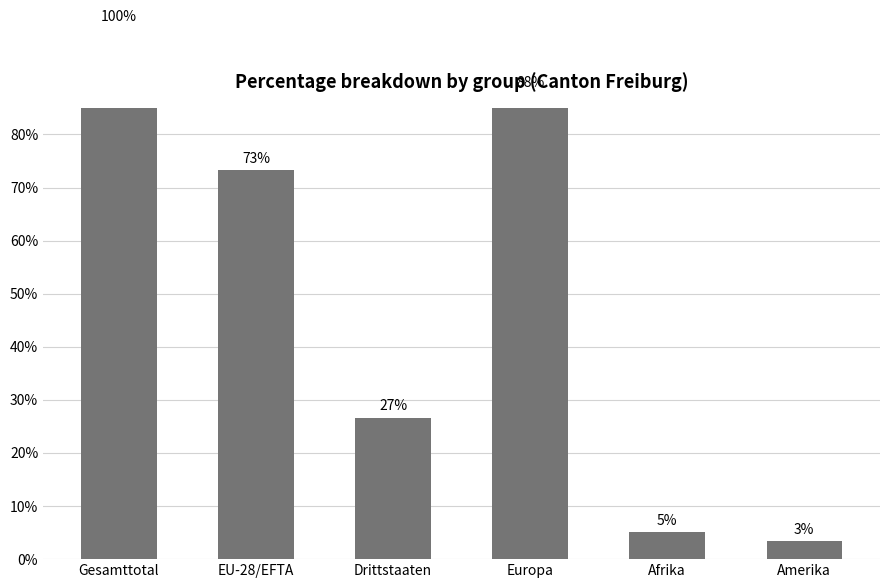

How many data points are less than 73?

3